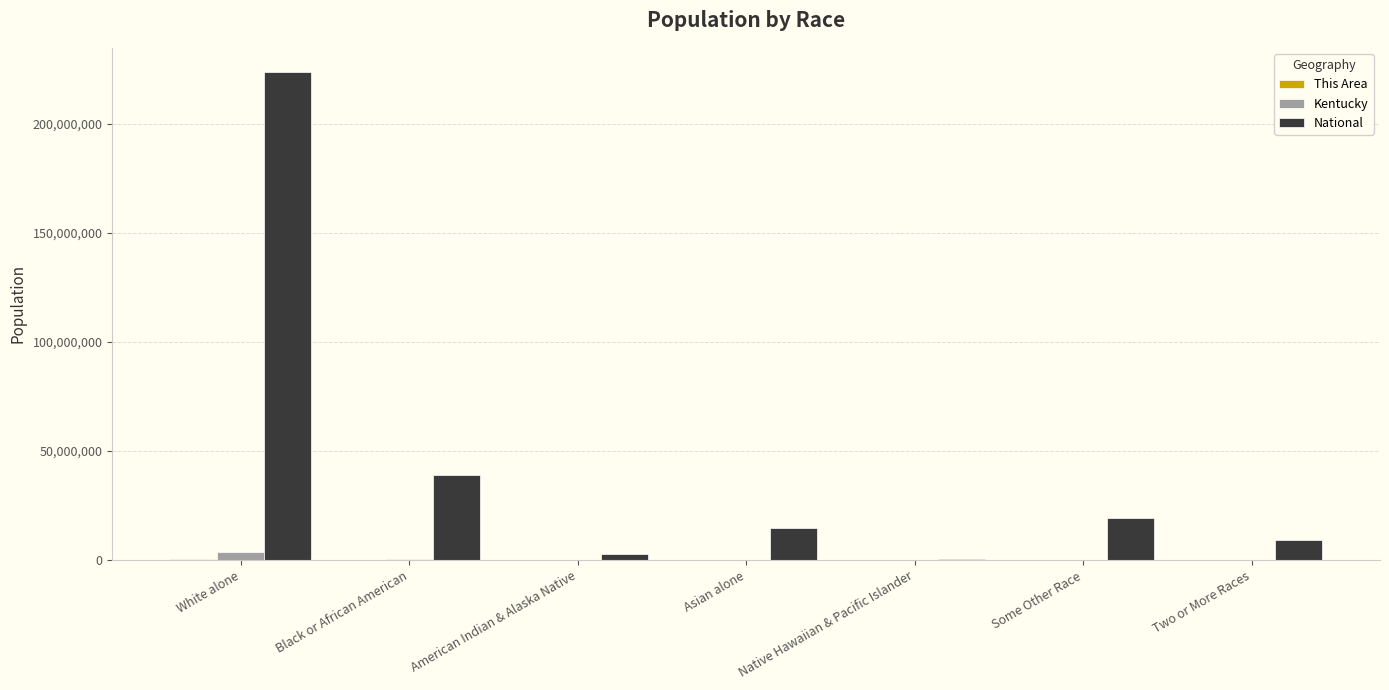

Which series has the largest total across all categories?

National